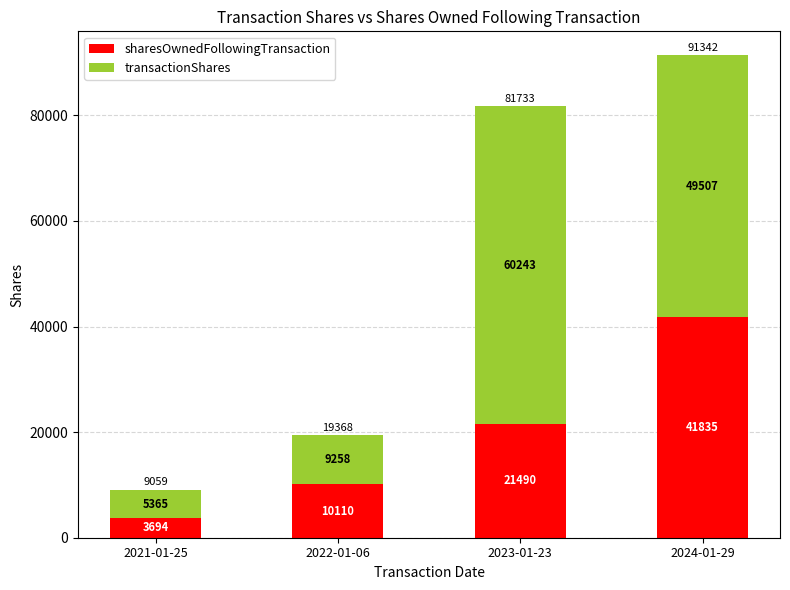

List the labels in order of sharesOwnedFollowingTransaction value, largest first.

2024-01-29, 2023-01-23, 2022-01-06, 2021-01-25